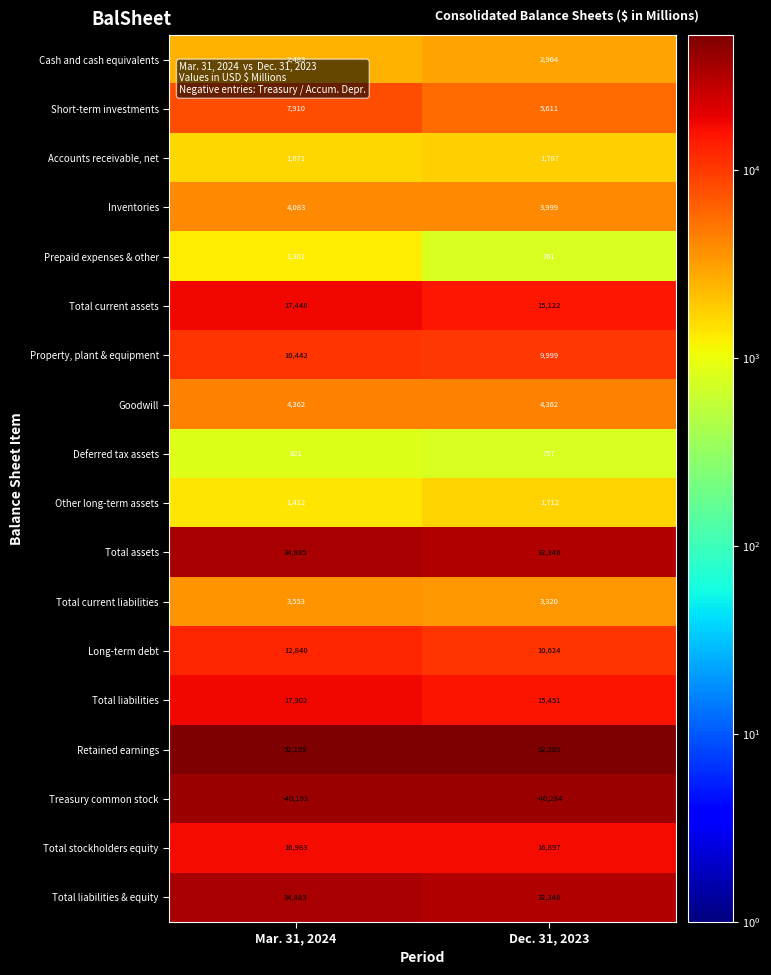

What is the minimum value for Short-term investments?

5611